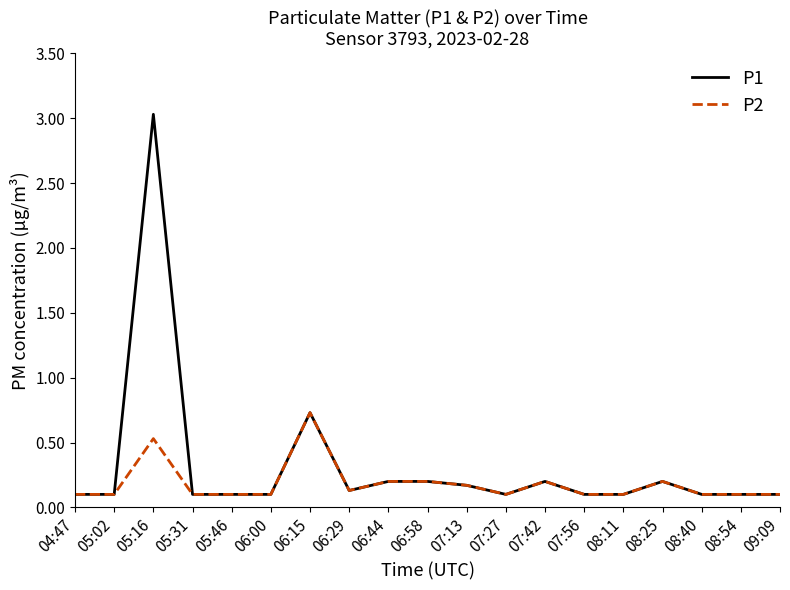

How many lines are shown in the chart?

2